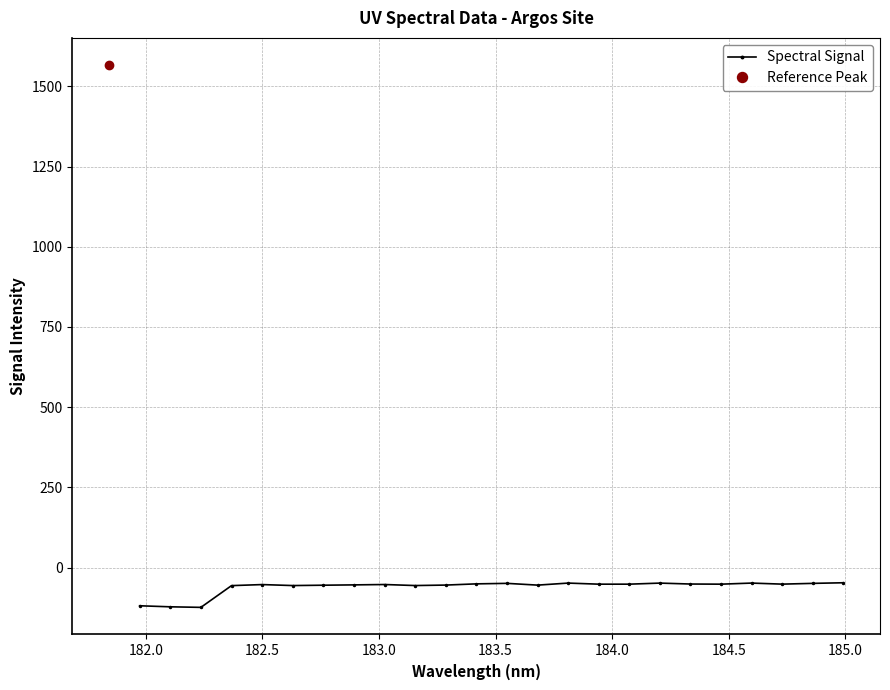

True or false: Spectral Signal has more than 2 points higher than both neighbors.

True